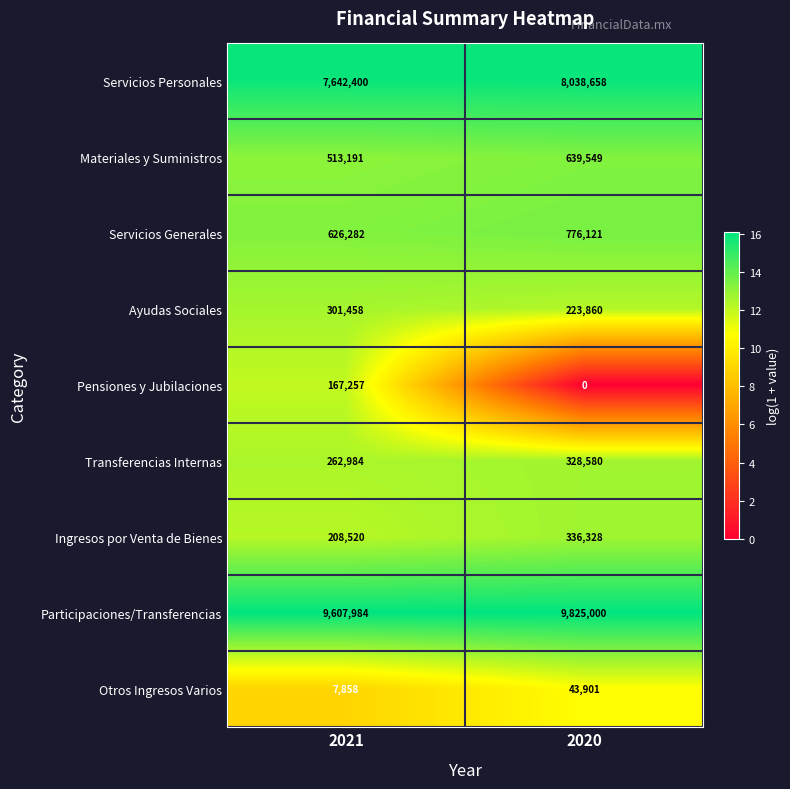

Which series changed the most between 2021 and 2020?

Servicios Personales